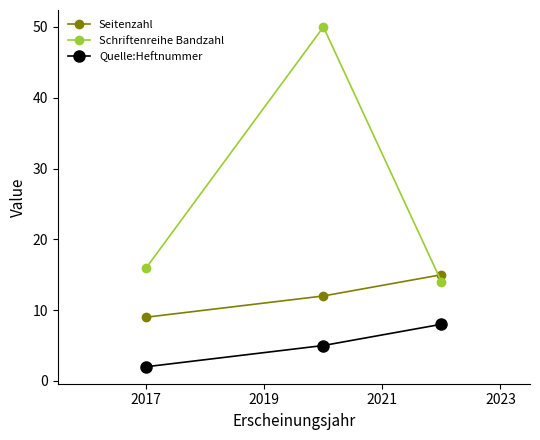

List the series in order of their overall mean, highest first.

Schriftenreihe Bandzahl, Seitenzahl, Quelle:Heftnummer